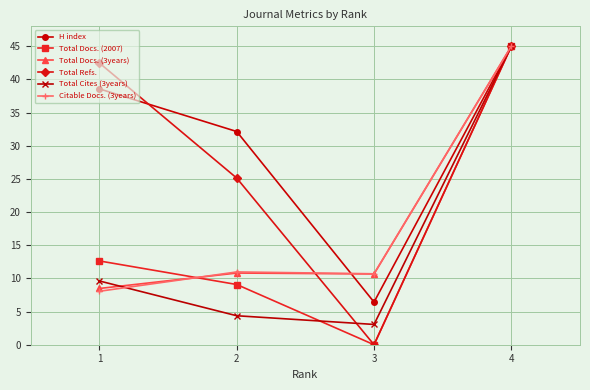

Does the chart display data point markers on the line(s)?

Yes